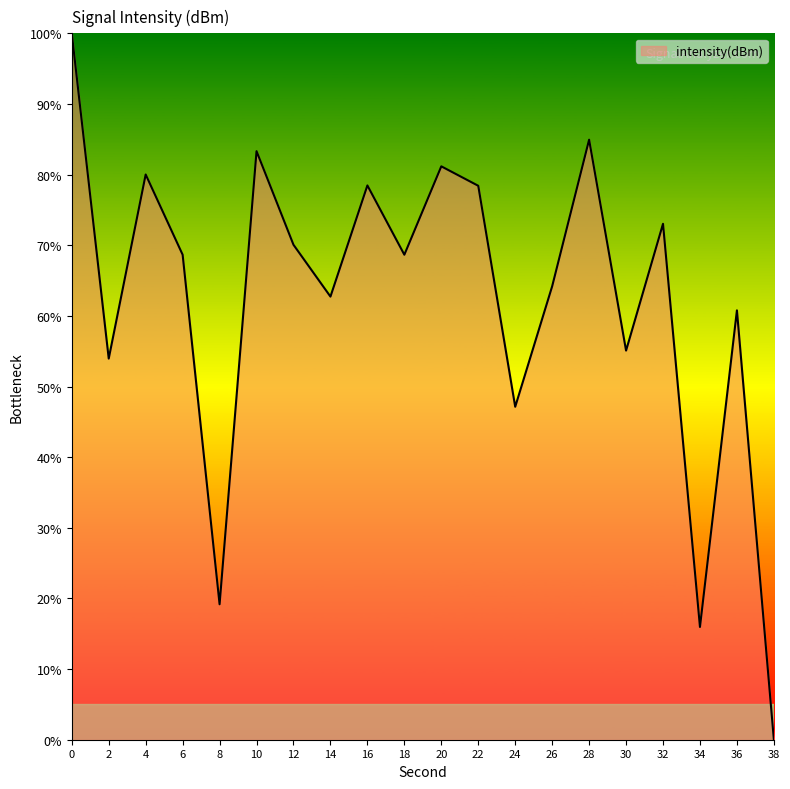

What is the sum of all values?

1245.8